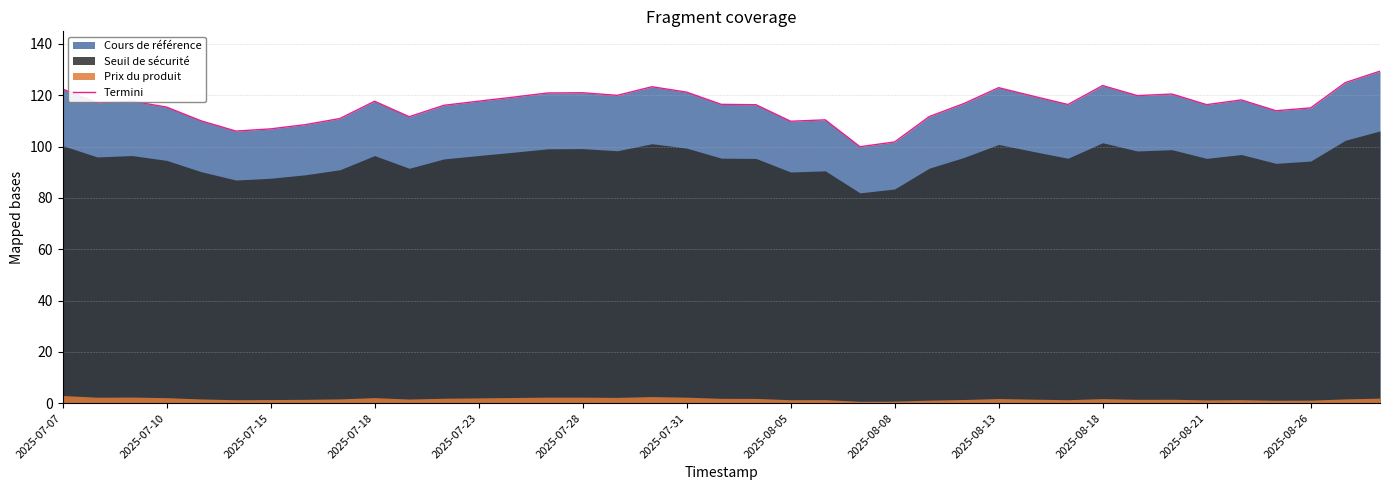

What is the average value?

116.1